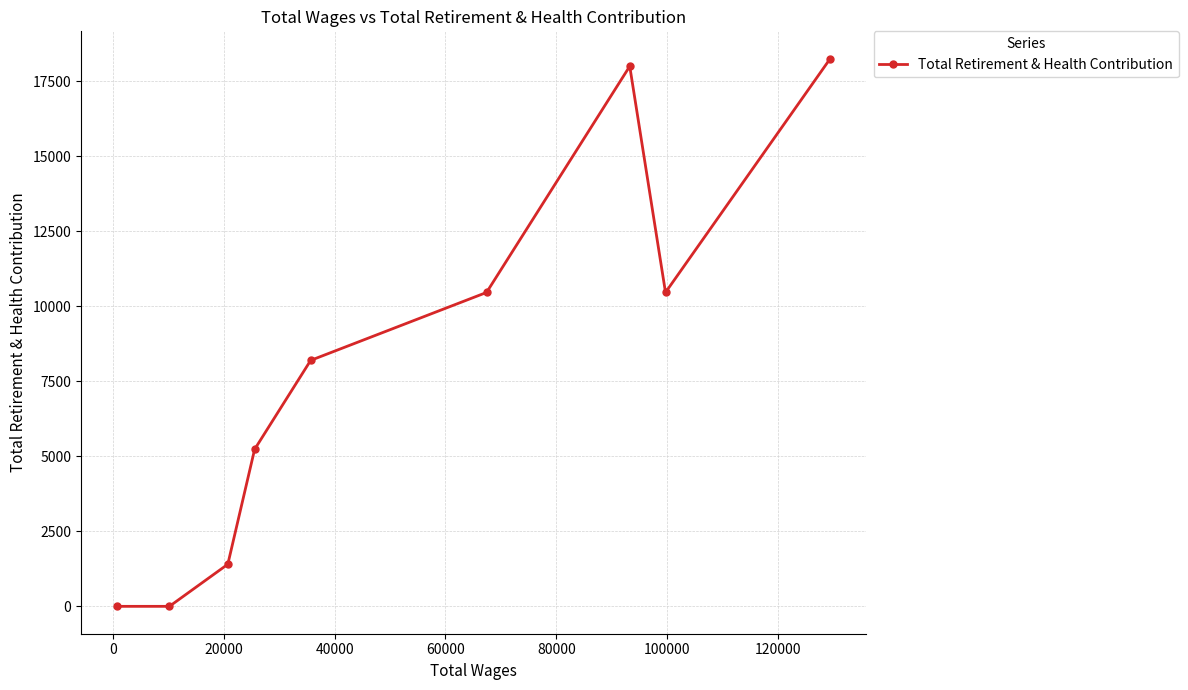

What is the sum of all values?

71975